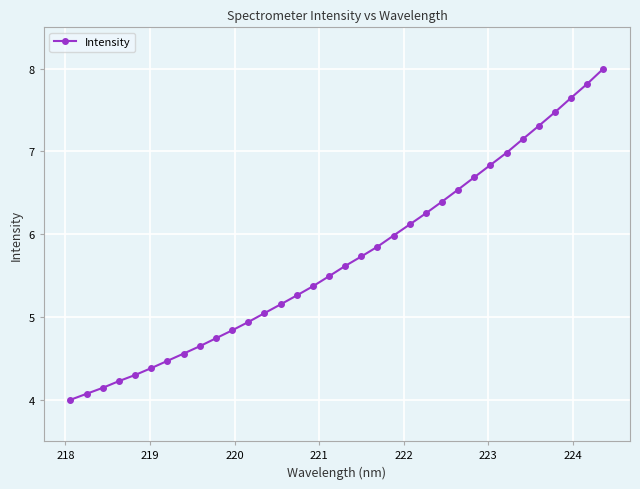

What is the value of the 21st point from the left?

6.0